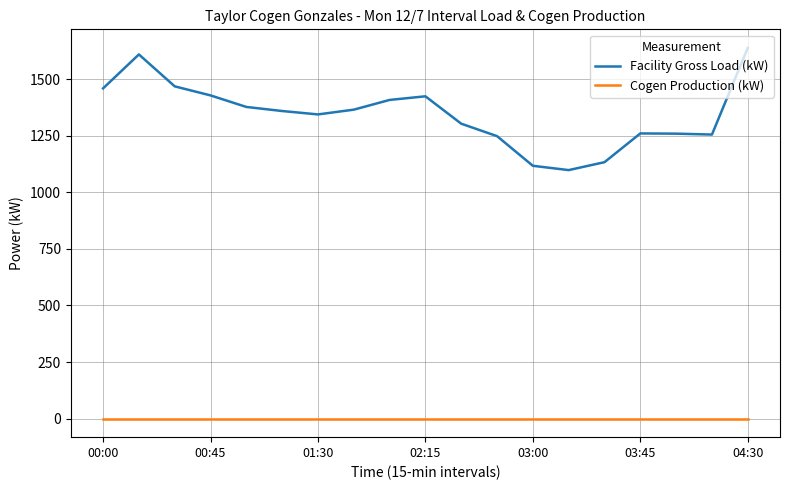

True or false: Facility Gross Load (kW) and Cogen Production (kW) cross at least once.

False